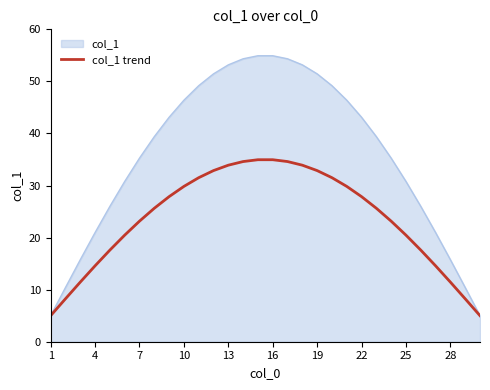

How many lines are shown in the chart?

2